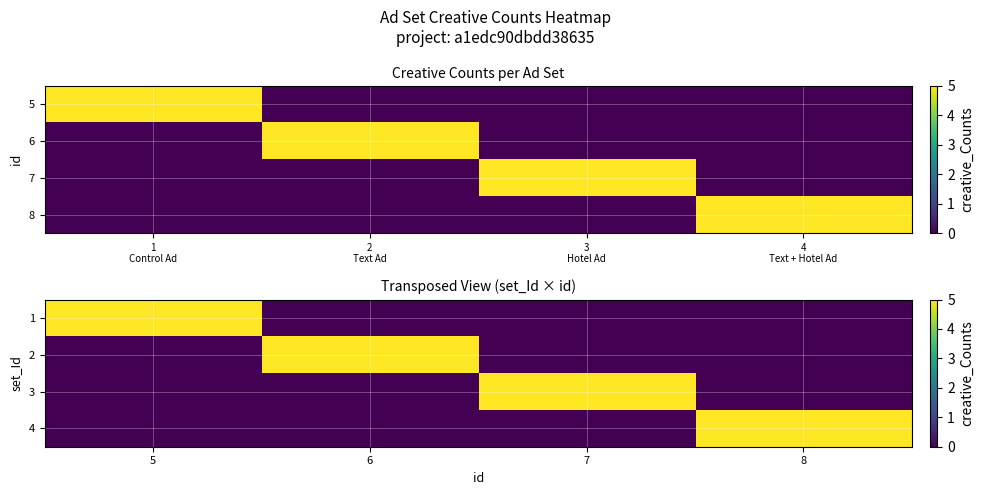

Reading left to right, transcribe all the data shown in this chart.

1: 5=5	6=0	7=0	8=0
2: 5=0	6=5	7=0	8=0
3: 5=0	6=0	7=5	8=0
4: 5=0	6=0	7=0	8=5